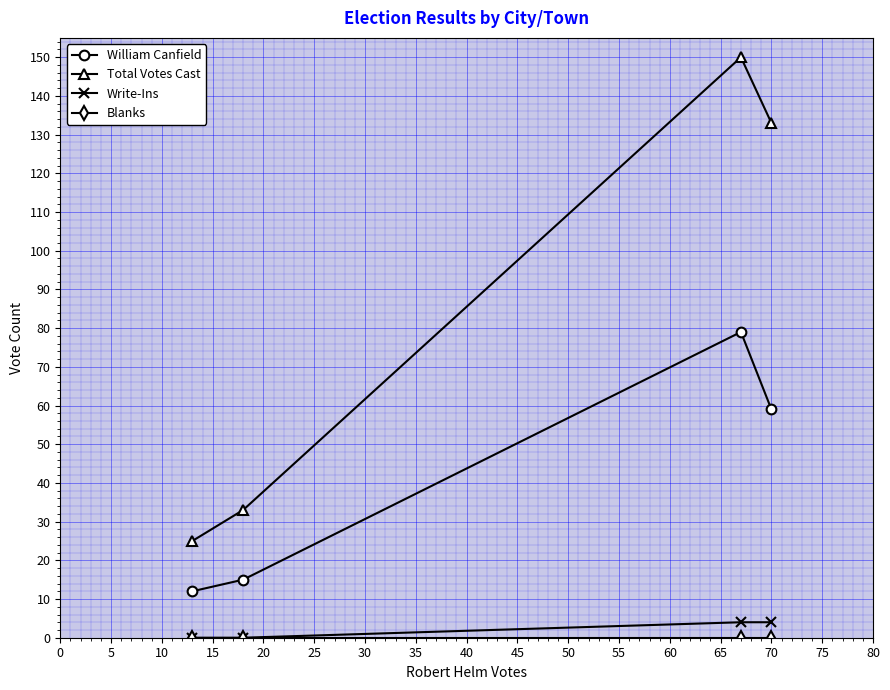

Which series has the widest spread of values?

Total Votes Cast